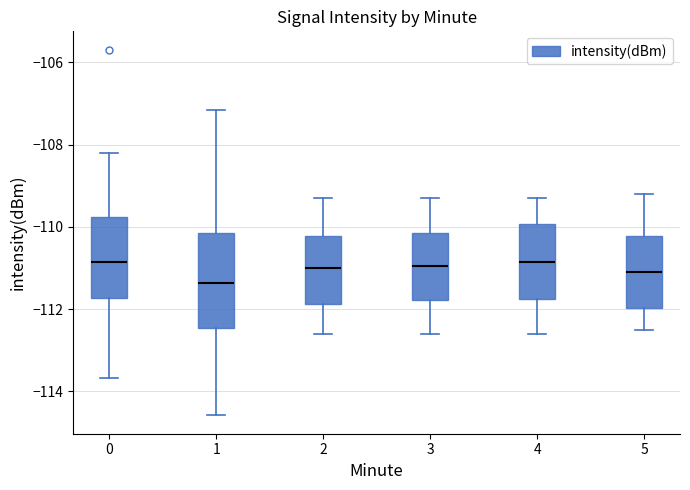

Comparing the boxes themselves (not the whiskers), which one is the tallest?

1